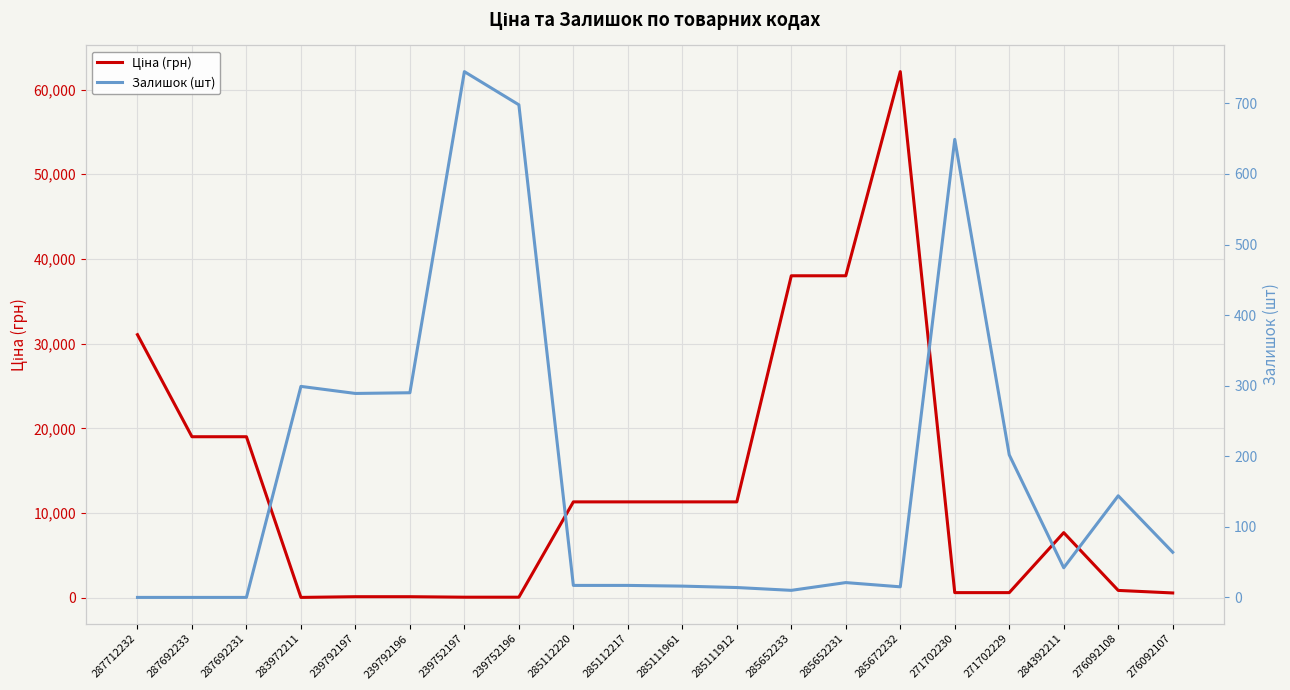

List the labels in order of Залишок (шт) value, largest first.

239752197, 239752196, 271702230, 283972211, 239792196, 239792197, 271702229, 276092108, 276092107, 284392211, 285652231, 285112220, 285112217, 285111961, 285672232, 285111912, 285652233, 287712232, 287692233, 287692231